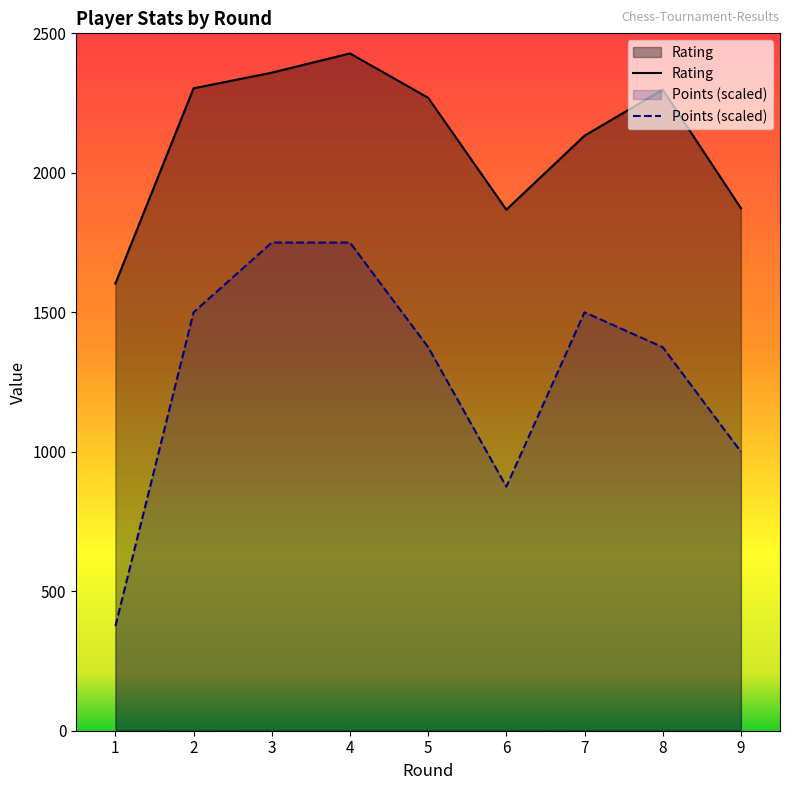

Reading left to right, what are all the values shown in this chart?

Rating: 1=1603	2=2303	3=2359	4=2428	5=2269	6=1868	7=2133	8=2298	9=1873
Points: 1=375	2=1500	3=1750	4=1750	5=1375	6=875	7=1500	8=1375	9=1000